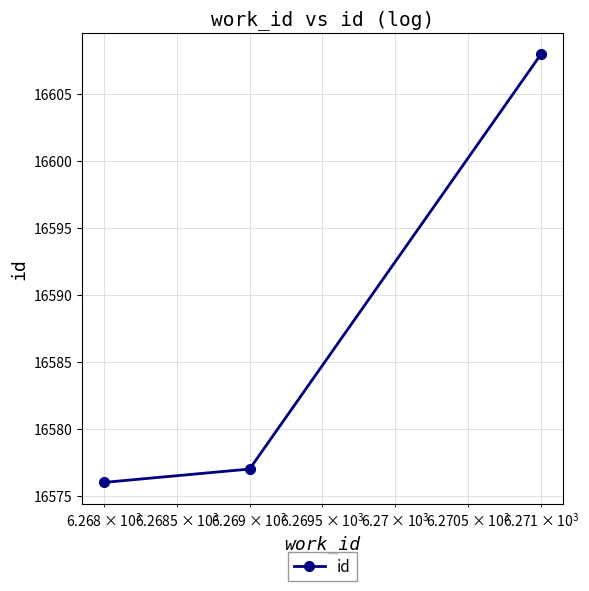

Reading right to left, extract all data points from this chart.

16608	16577	16576